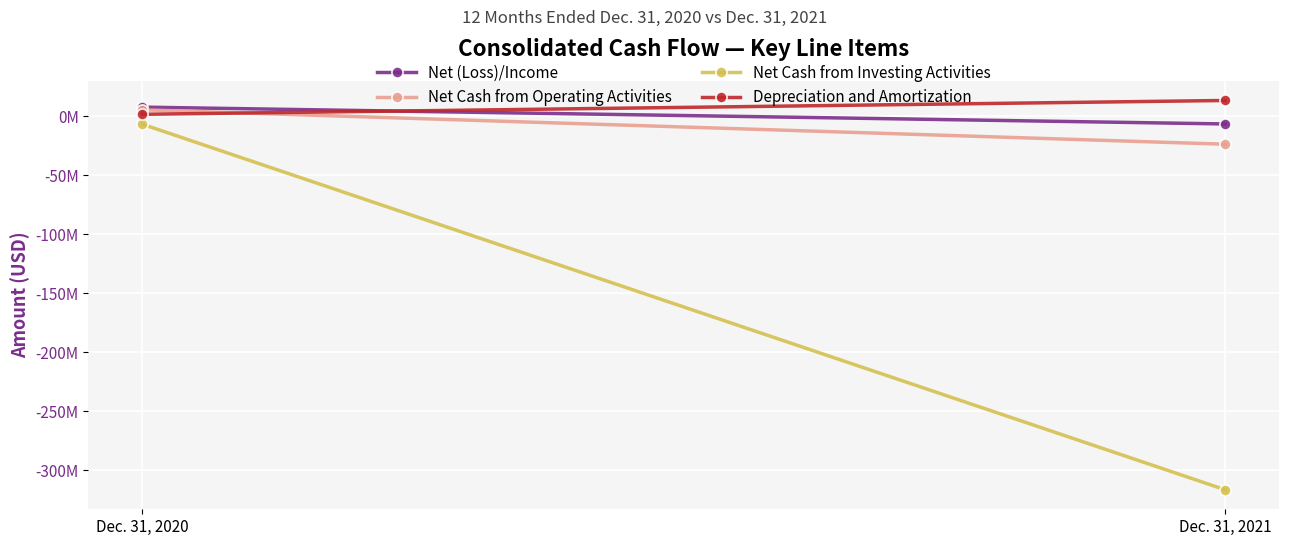

Rank the series by their maximum value, from lowest to highest.

Net Cash from Investing Activities, Net Cash from Operating Activities, Net (Loss)/Income, Depreciation and Amortization